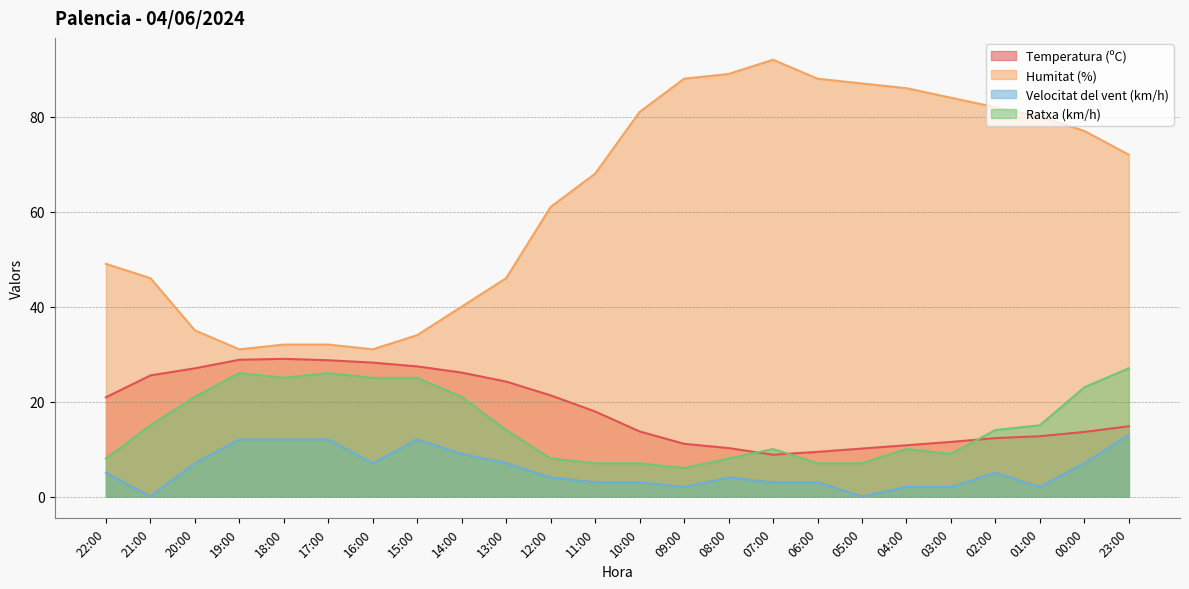

What is the difference between the second highest and minimum values in the Velocitat del vent (km/h) series?

12.0